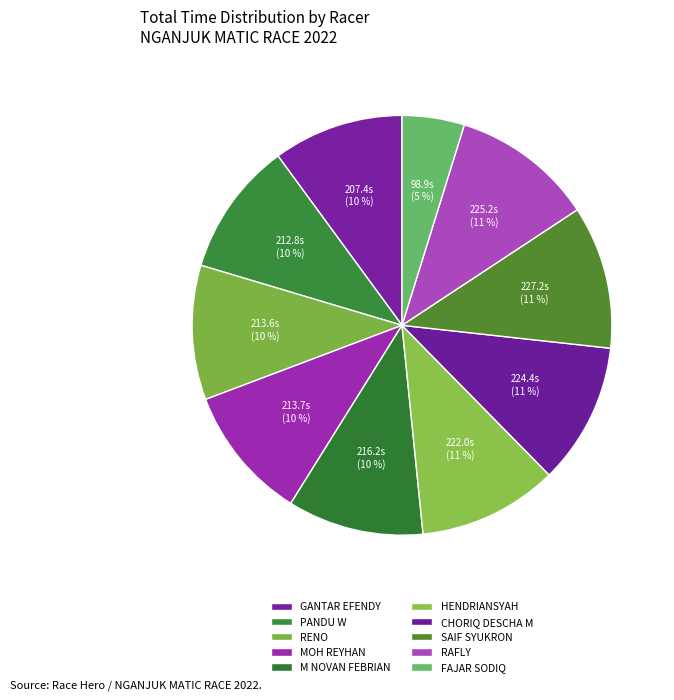

How many slices are in this pie chart?

10